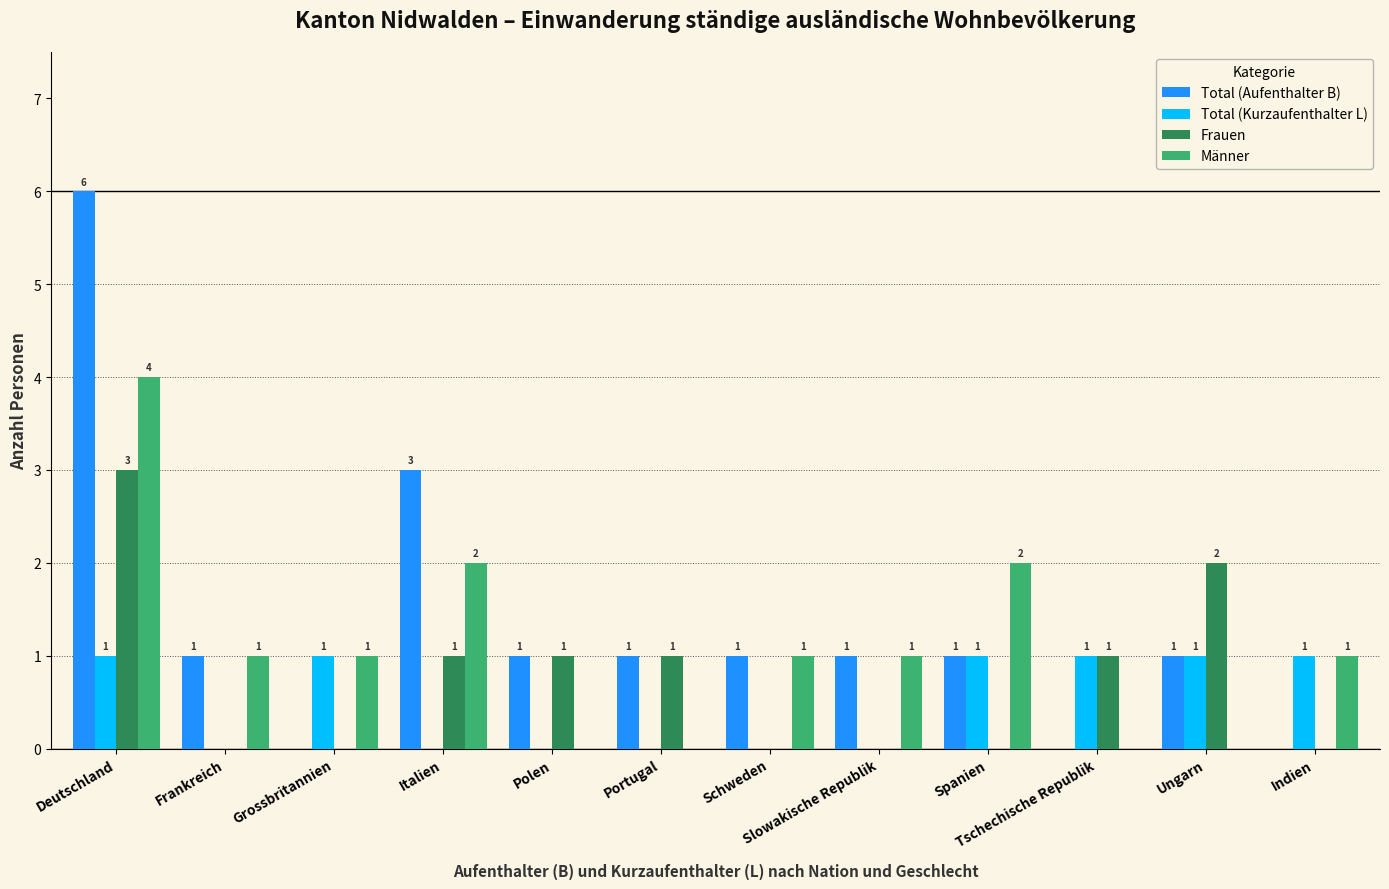

How many categories are shown in the chart?

12